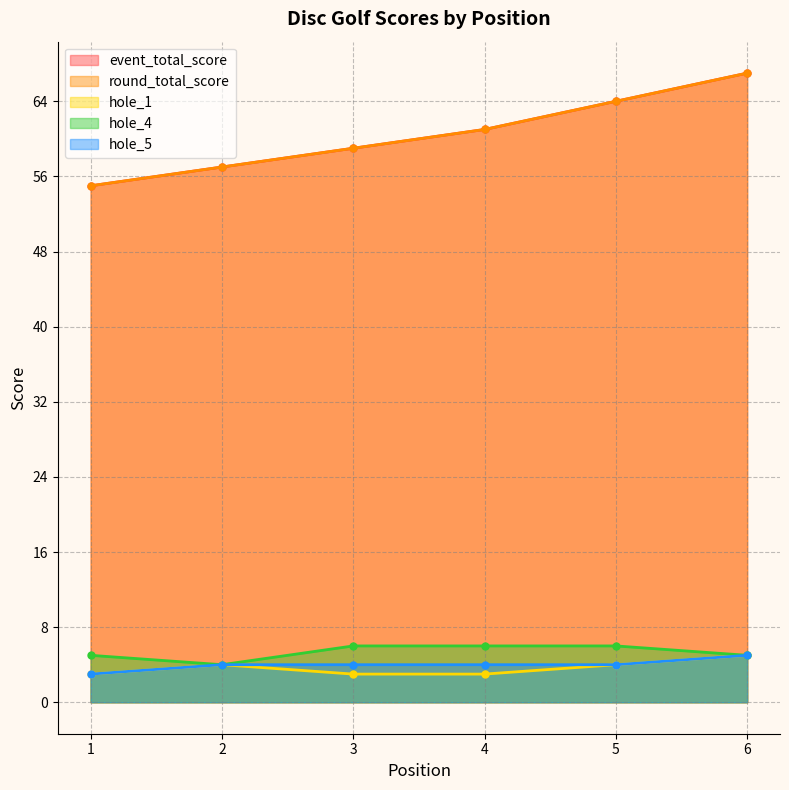

List the series in order of their peak value, highest first.

event_total_score, round_total_score, hole_4, hole_1, hole_5